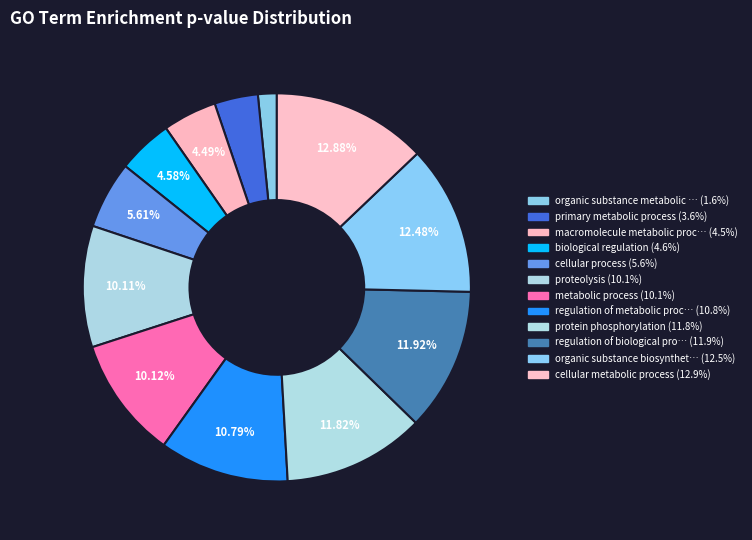

Rank the categories by value from highest to lowest.

cellular metabolic process, organic substance biosynthetic process, regulation of biological process, protein phosphorylation, regulation of metabolic process, metabolic process, proteolysis, cellular process, biological regulation, macromolecule metabolic process, primary metabolic process, organic substance metabolic process